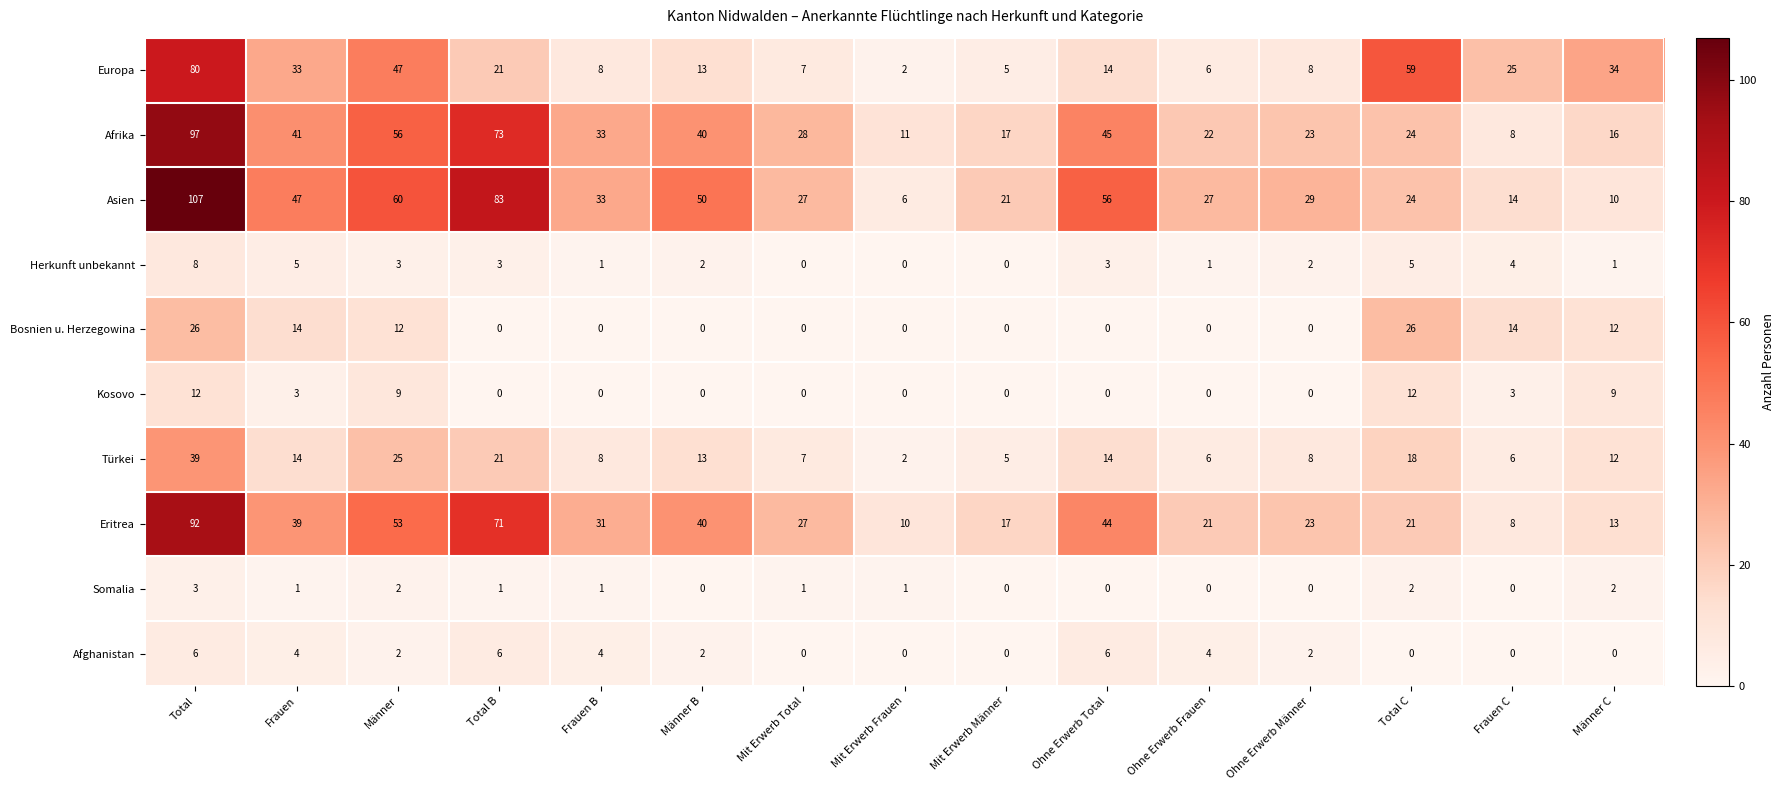

True or false: Afghanistan has a value of 2 at Männer.

True